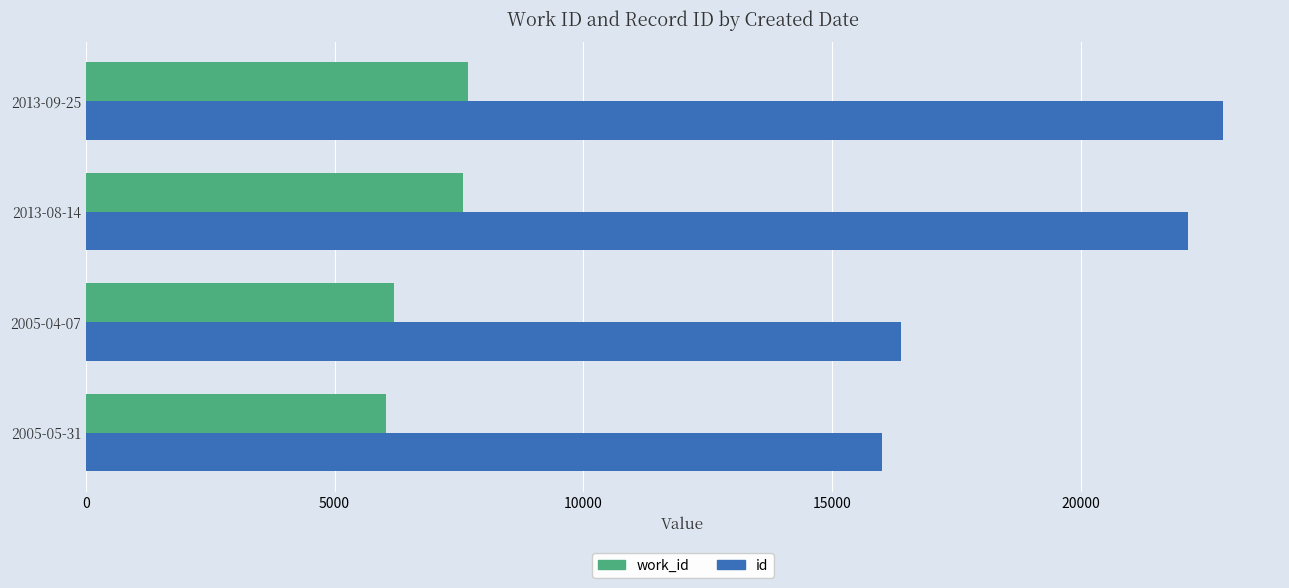

What is the average value of the id series?

19349